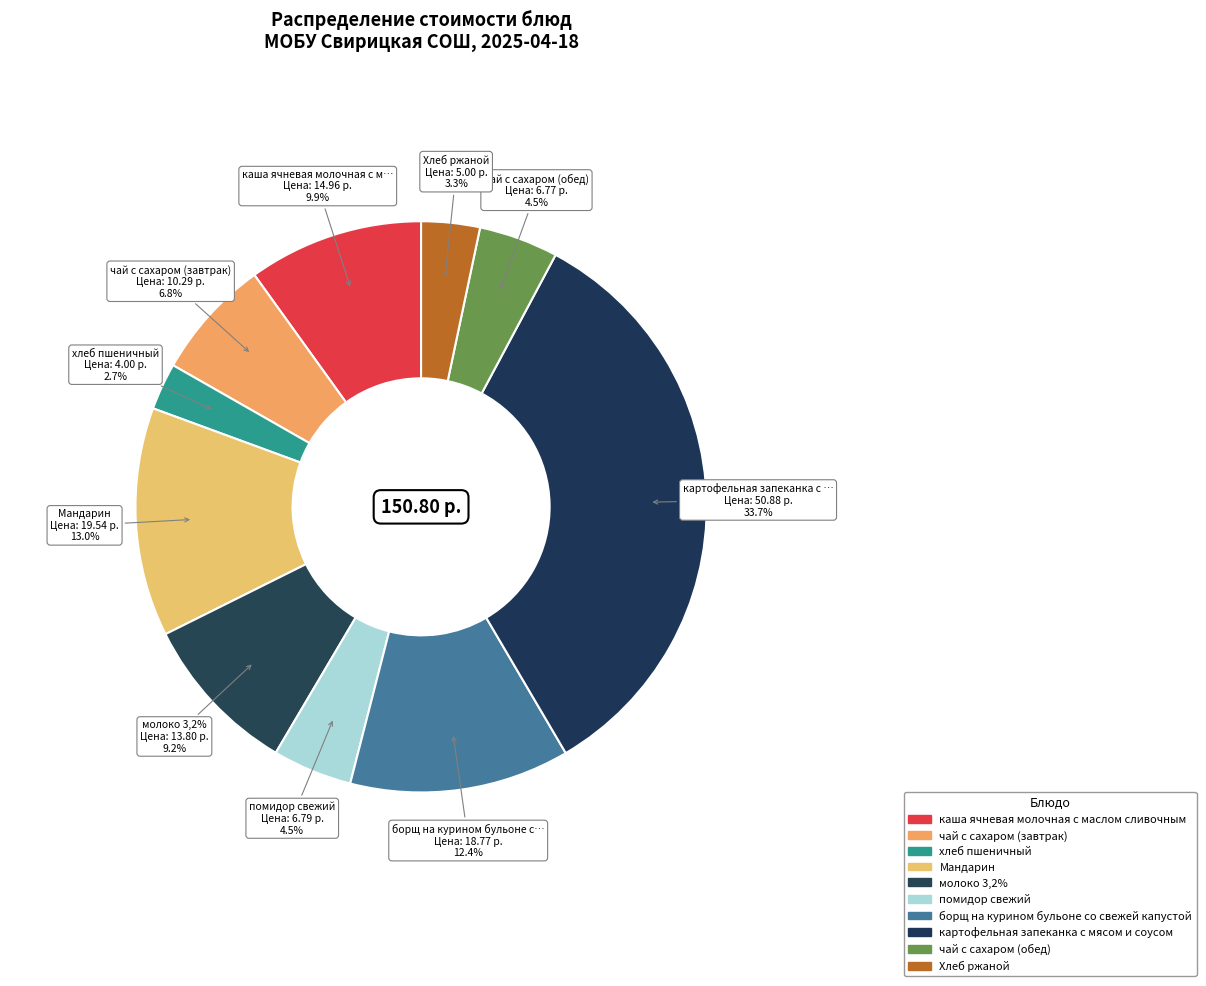

Which slice is the smallest?

хлеб пшеничный